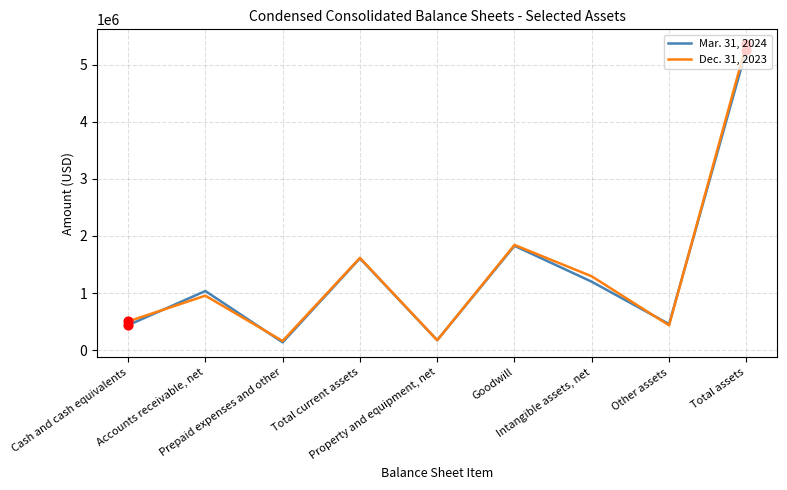

At which category is the sum across all series the highest?

Total assets